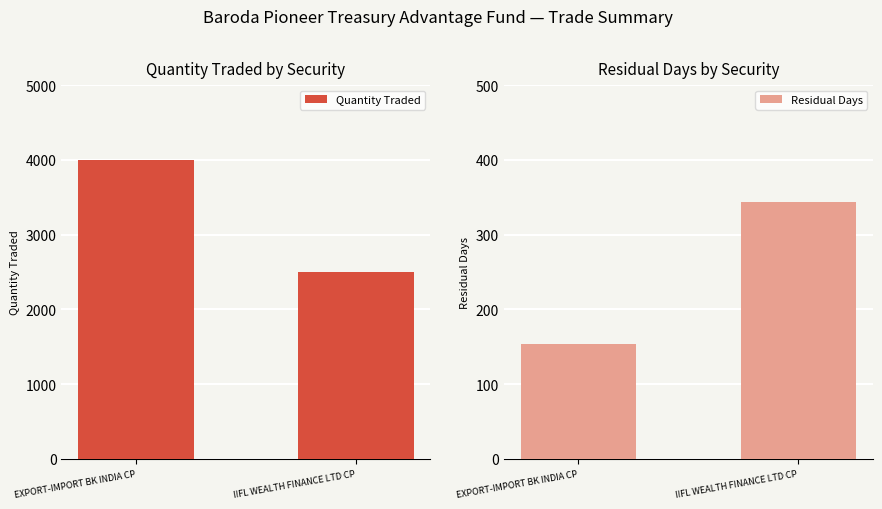

What is the label of the 2nd bar from the right?

EXPORT-IMPORT BK INDIA CP